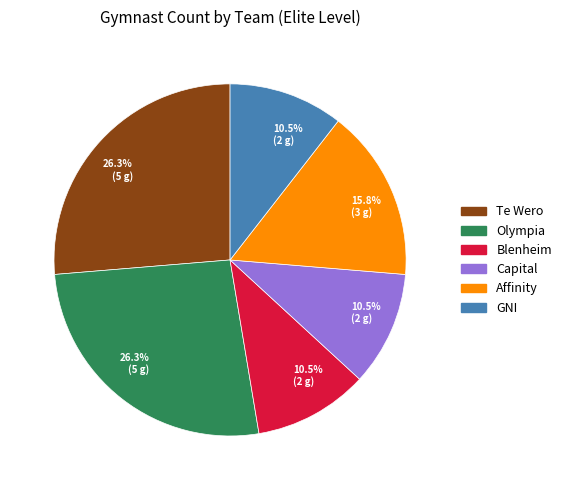

Is there a majority slice in this chart?

No